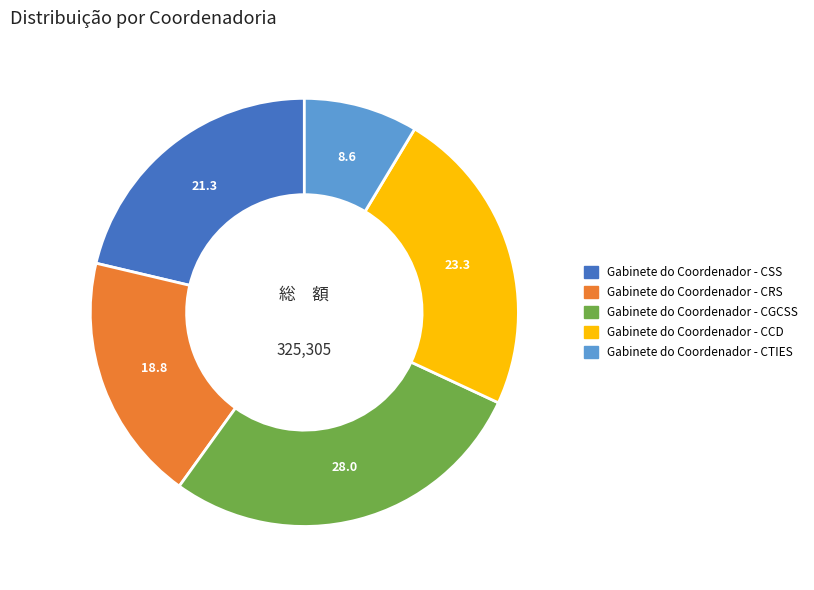

How many segments does this pie chart have?

5